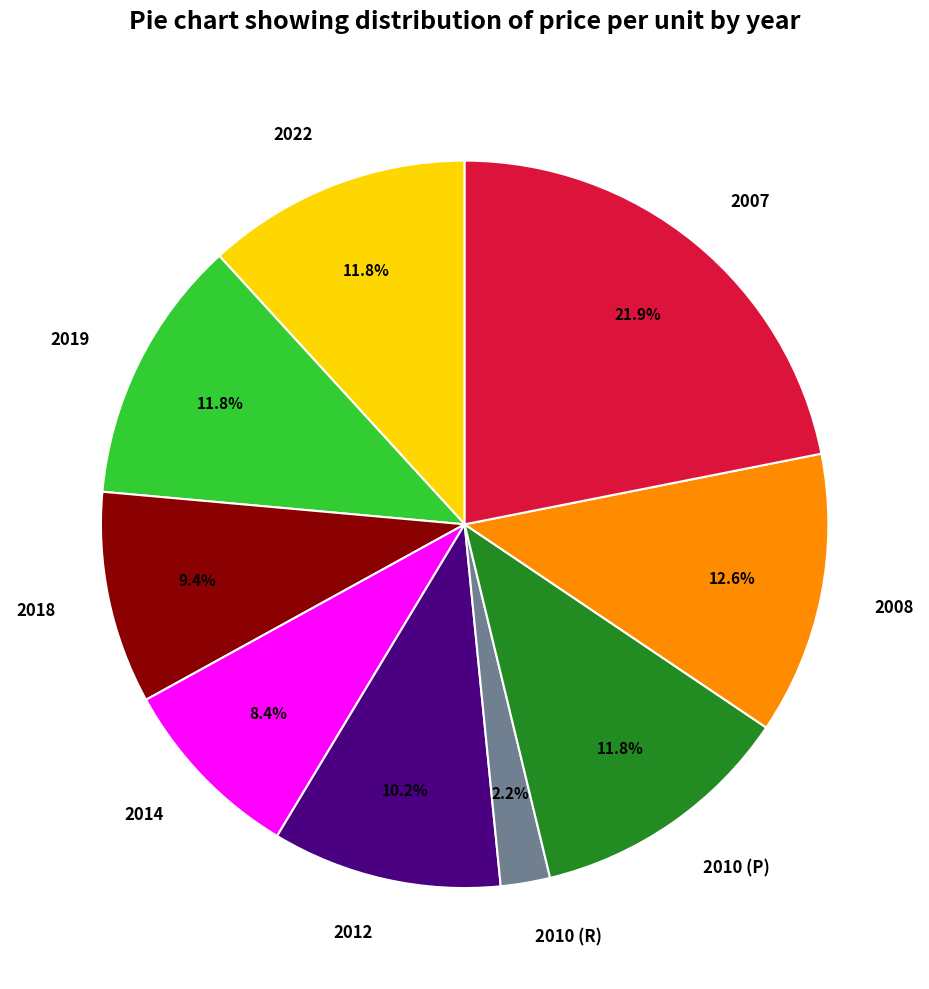

To the nearest percent, what portion does 2019 represent?

12%